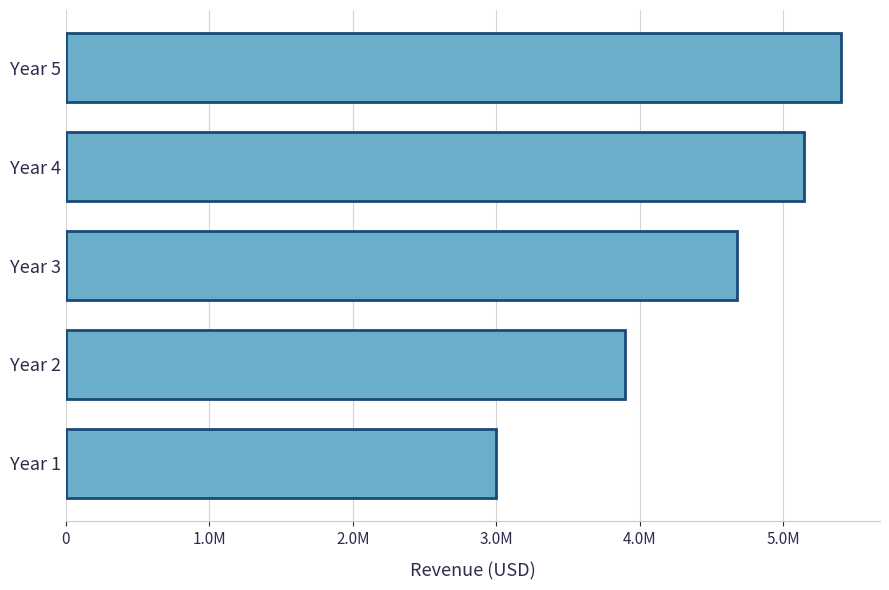

Does the chart contain any negative values?

No